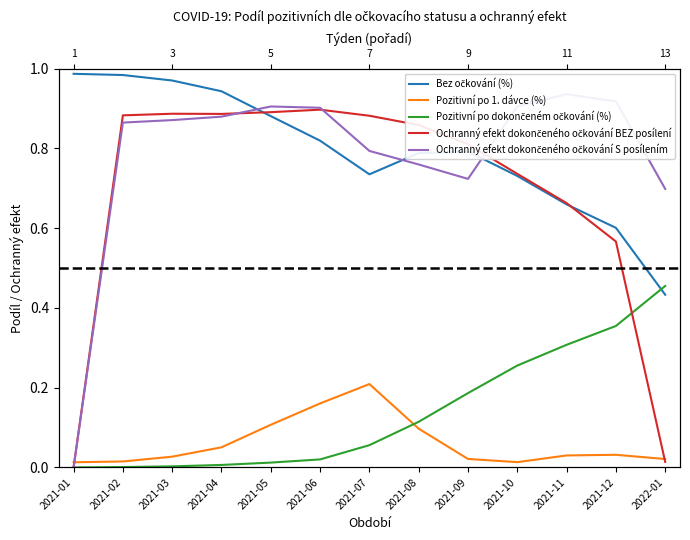

Reading left to right, list all the values displayed in this chart.

Bez očkování (%): 1.0	1.0	1.0	0.9	0.9	0.8	0.7	0.8	0.8	0.7	0.7	0.6	0.4
Pozitivní po 1. dávce (%): 0.0	0.0	0.0	0.1	0.1	0.2	0.2	0.1	0.0	0.0	0.0	0.0	0.0
Pozitivní po dokončeném očkování (%): 0.0	0.0	0.0	0.0	0.0	0.0	0.1	0.1	0.2	0.3	0.3	0.4	0.5
Ochranný efekt dokončeného očkování BEZ posílení: 0.0	0.9	0.9	0.9	0.9	0.9	0.9	0.9	0.8	0.7	0.7	0.6	0.0
Ochranný efekt dokončeného očkování S posílením: 0.0	0.9	0.9	0.9	0.9	0.9	0.8	0.8	0.7	0.9	0.9	0.9	0.7